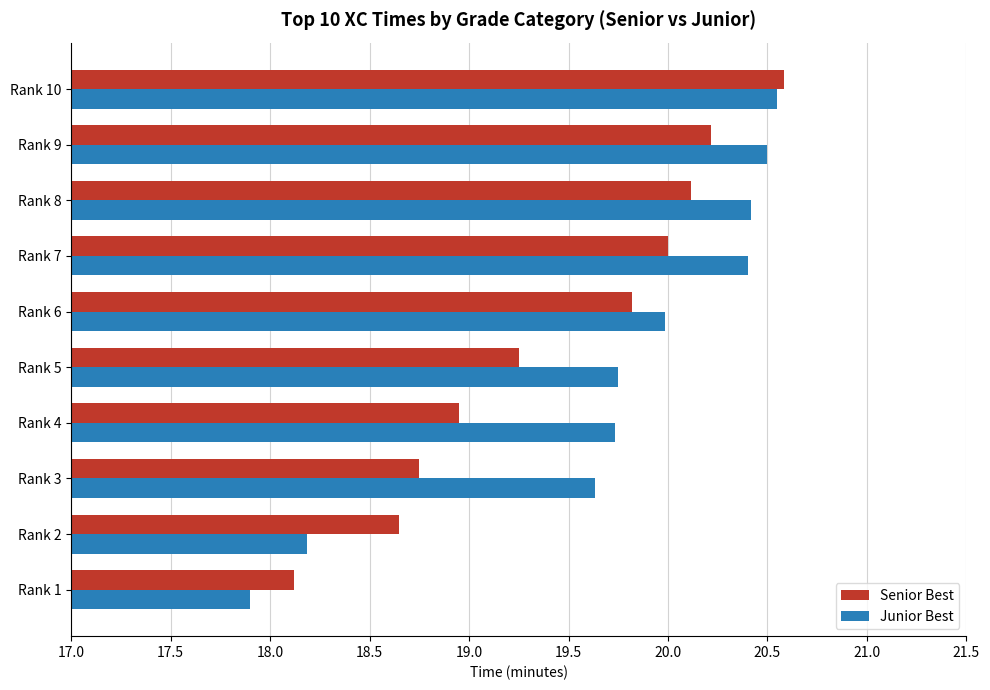

Which series changed the most between Rank 3 and Rank 7?

Senior Best